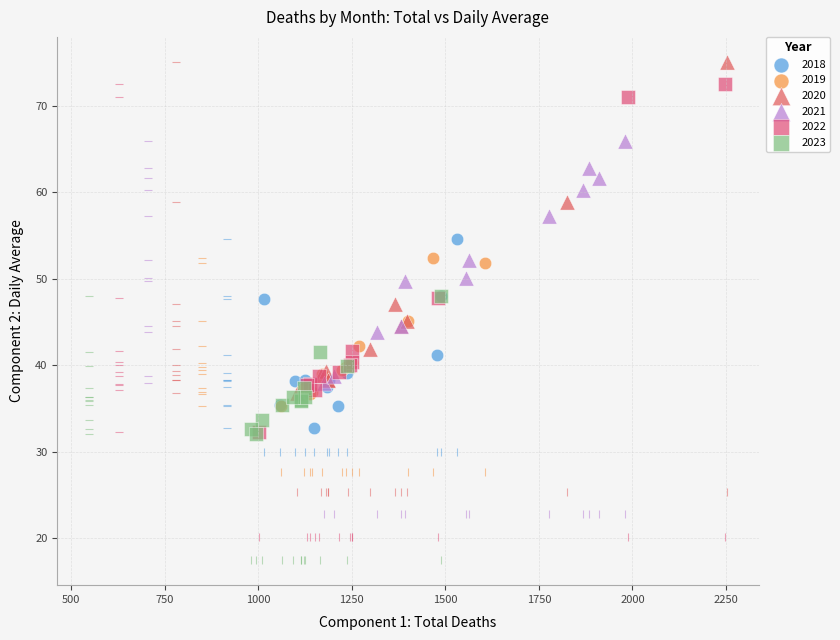

Which series has the largest Y range (max minus min)?

2022